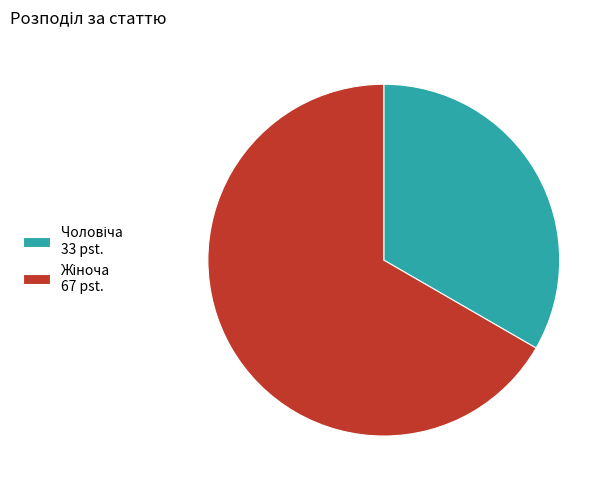

Is there any slice that represents more than half of the pie?

Yes